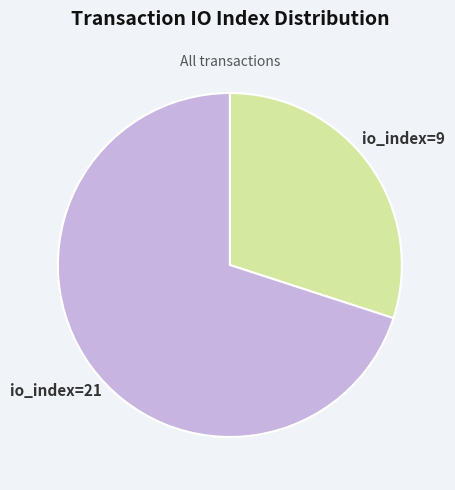

Rank the categories by value from lowest to highest.

io_index=9, io_index=21